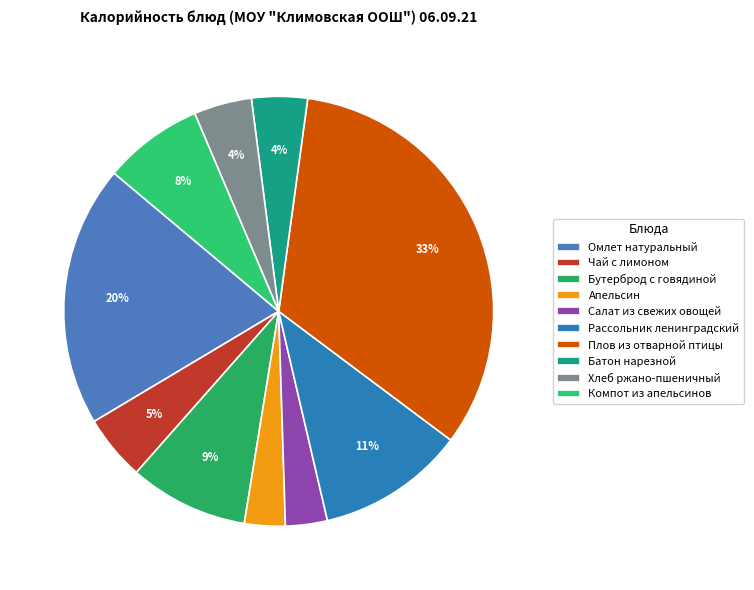

True or false: Омлет натуральный accounts for 6% of the total.

False